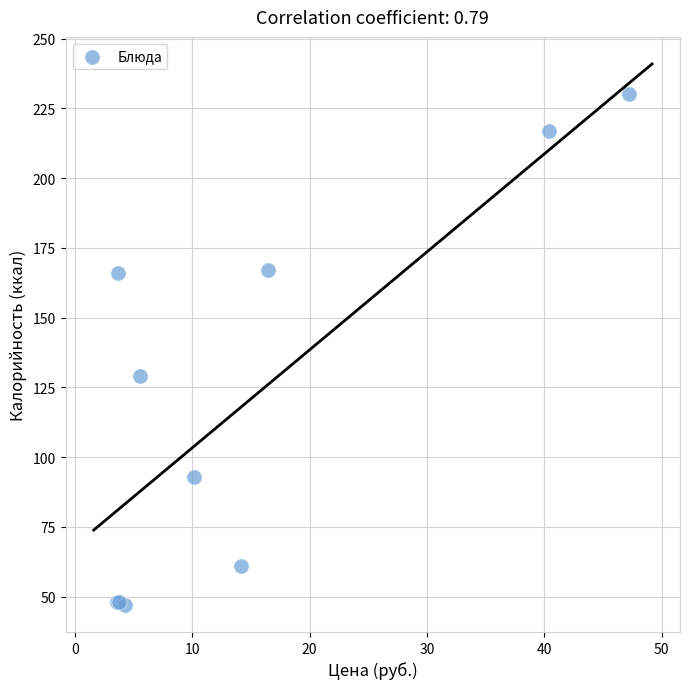

What Y value in the scatter plot is closest to 138?

129